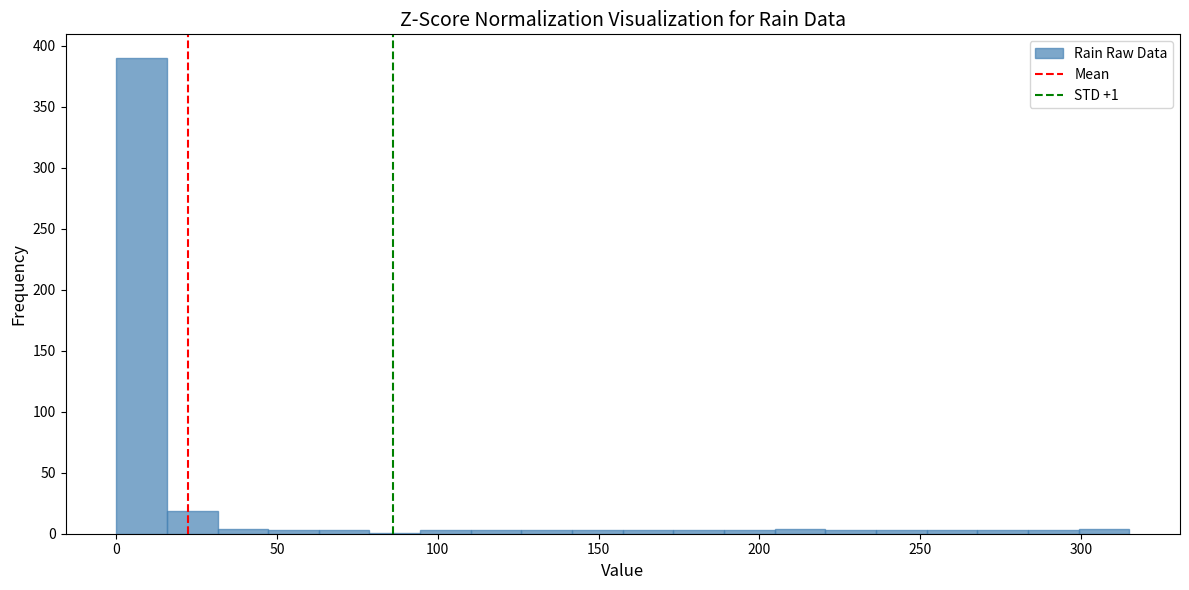

Around what value on the x-axis is the tallest bar? Give the approximate position of its centre, as read against the axis.

10